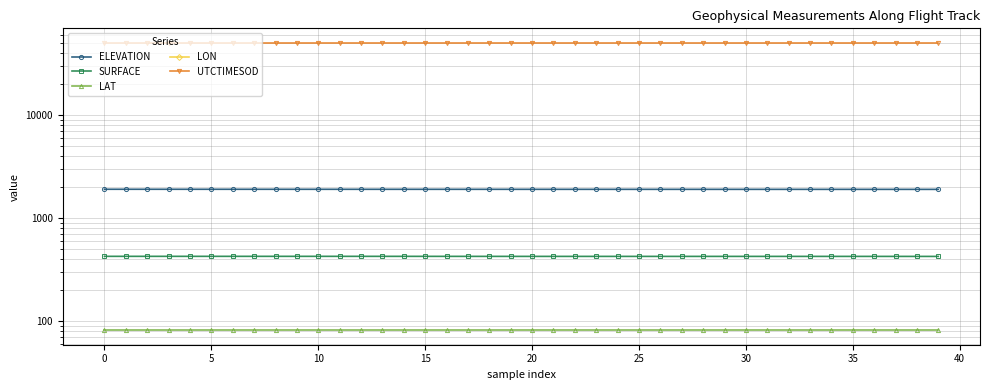

At which label is LON closest to -54?

39